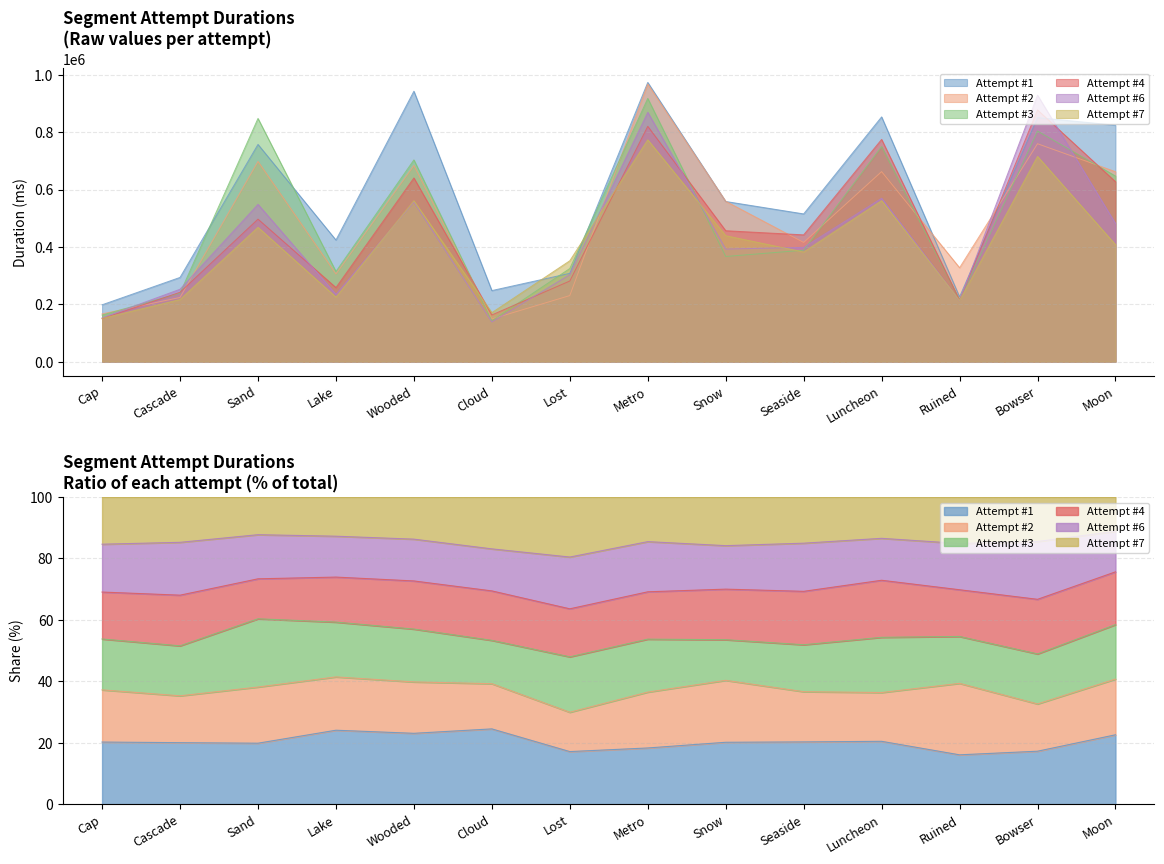

At Wooded, list the series in order from largest to smallest.

Attempt #1, Attempt #3, Attempt #2, Attempt #4, Attempt #7, Attempt #6